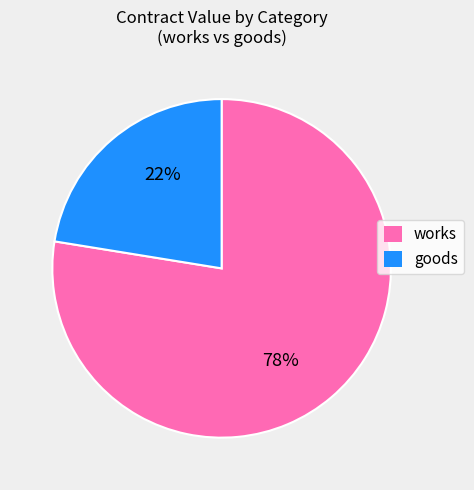

Which category accounts for the majority?

works